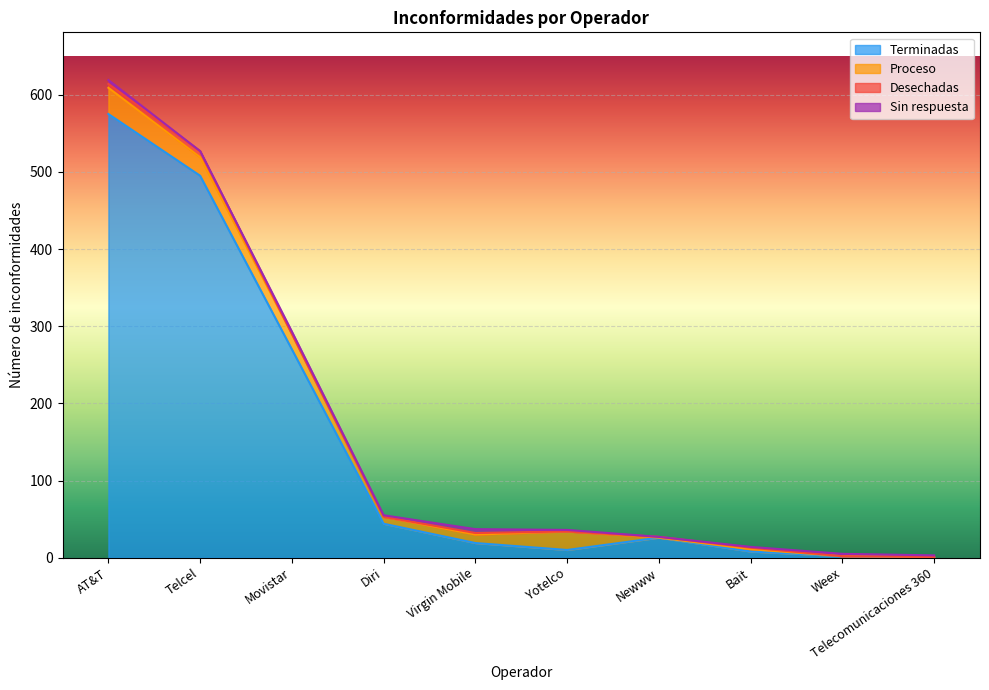

Where is the first local maximum for Terminadas?

Newww